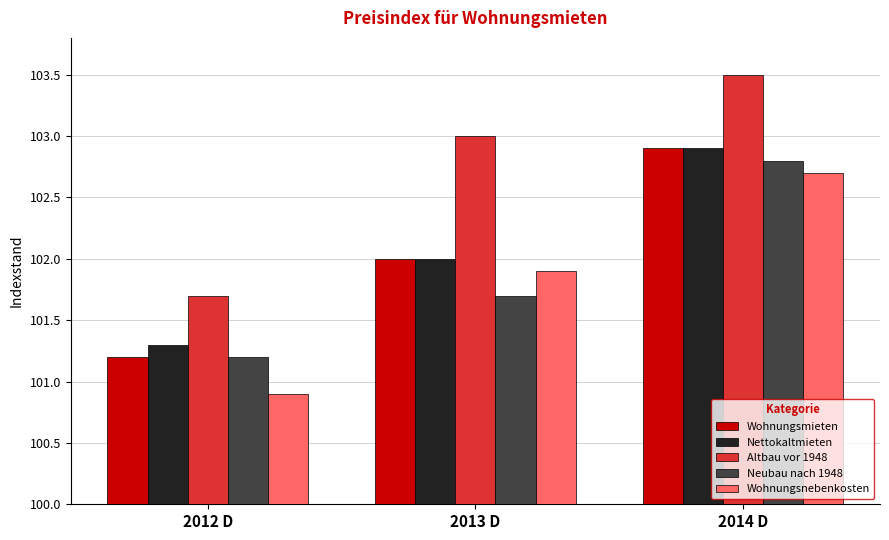

Reading right to left, list all the values displayed in this chart.

Wohnungsmieten: 2014 D=102.9	2013 D=102.0	2012 D=101.2
Nettokaltmieten: 2014 D=102.9	2013 D=102.0	2012 D=101.3
Altbau vor 1948: 2014 D=103.5	2013 D=103.0	2012 D=101.7
Neubau nach 1948: 2014 D=102.8	2013 D=101.7	2012 D=101.2
Wohnungsnebenkosten: 2014 D=102.7	2013 D=101.9	2012 D=100.9